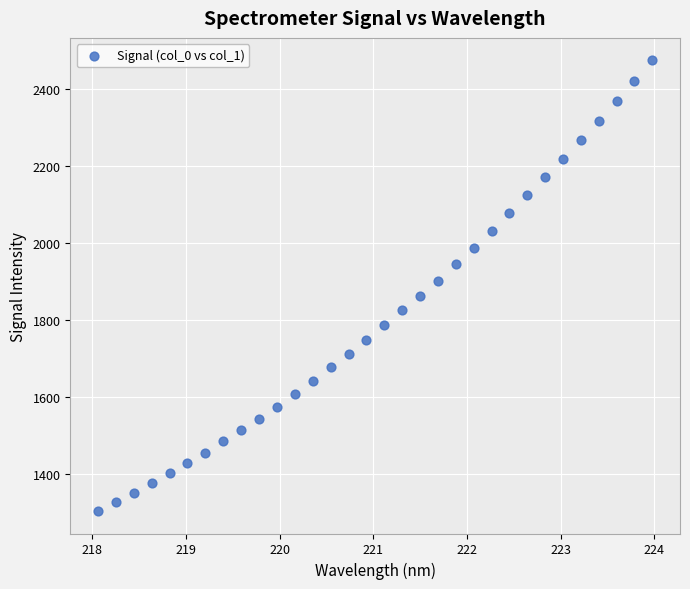

What is the range of Y values (max minus min)?

1171.3